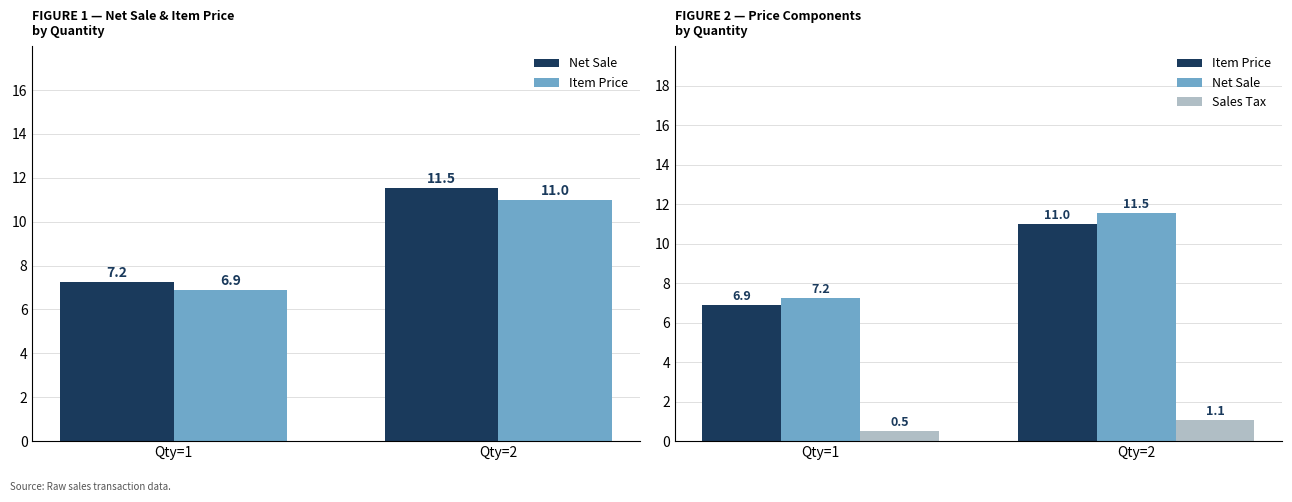

The value of Net Sale at Qty=2 is 11.5. True or false?

True